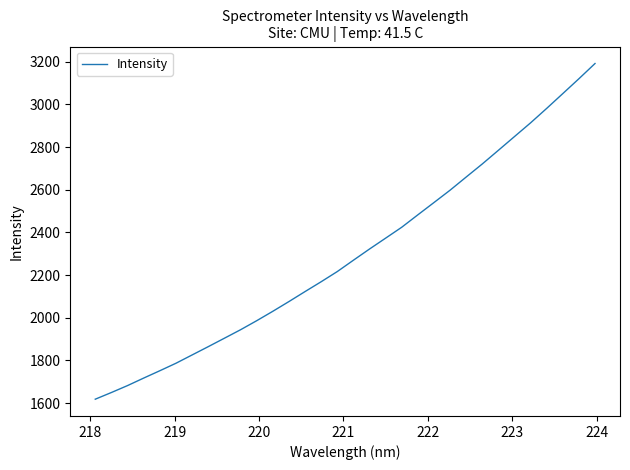

Is this an area chart (filled region under the line)?

No